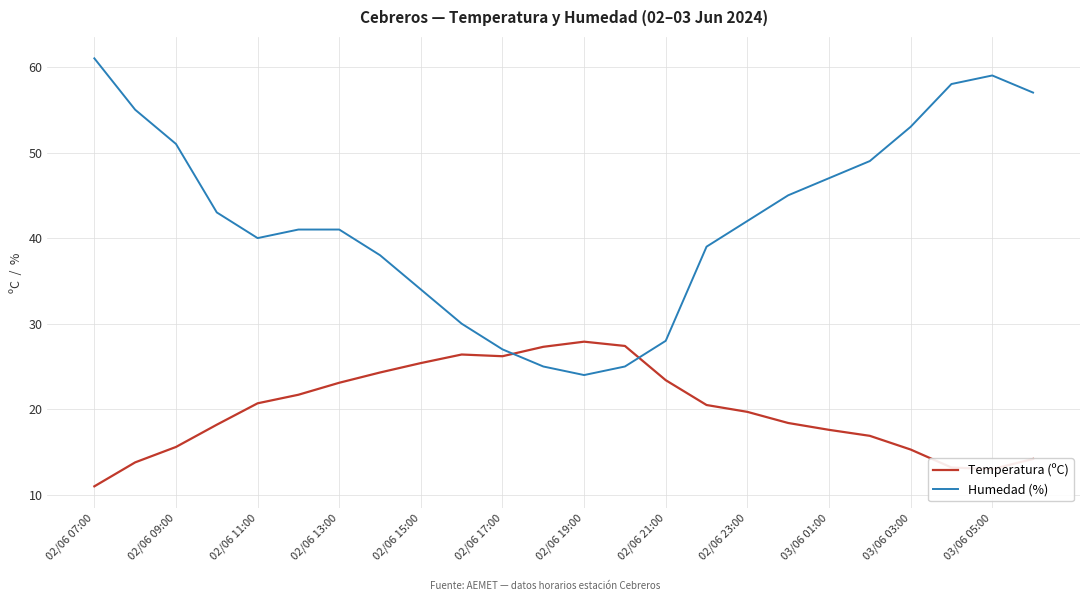

Which series has the widest spread of values?

Humedad (%)